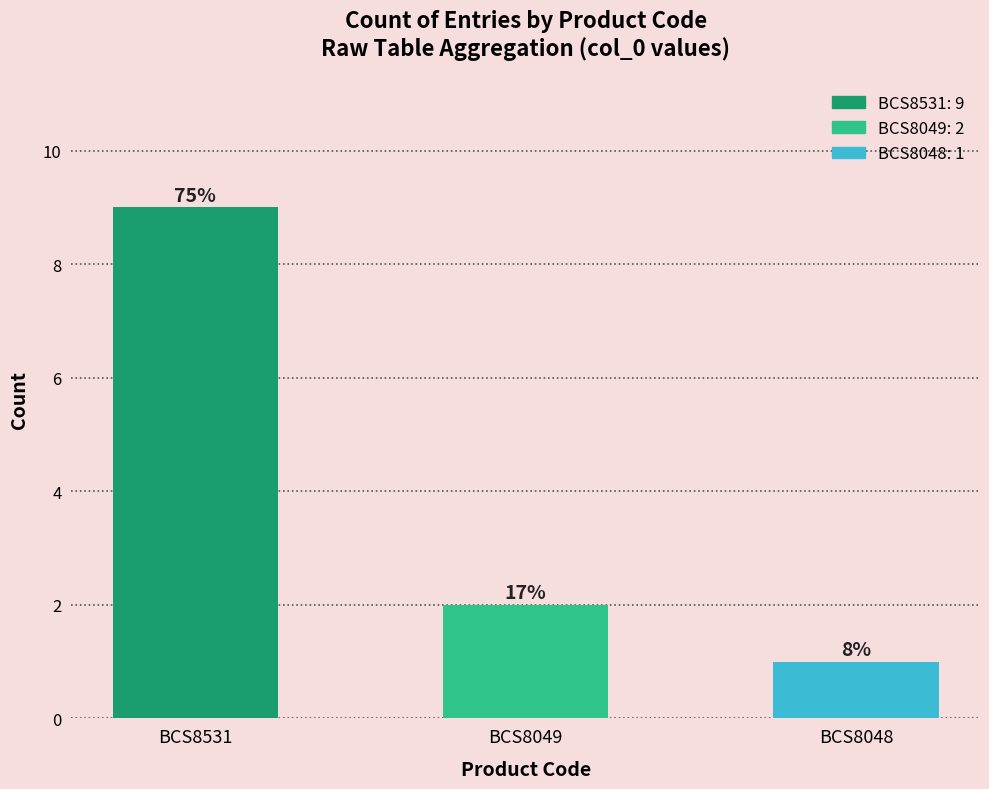

Reading left to right, list all the values displayed in this chart.

BCS8531=9	BCS8049=2	BCS8048=1